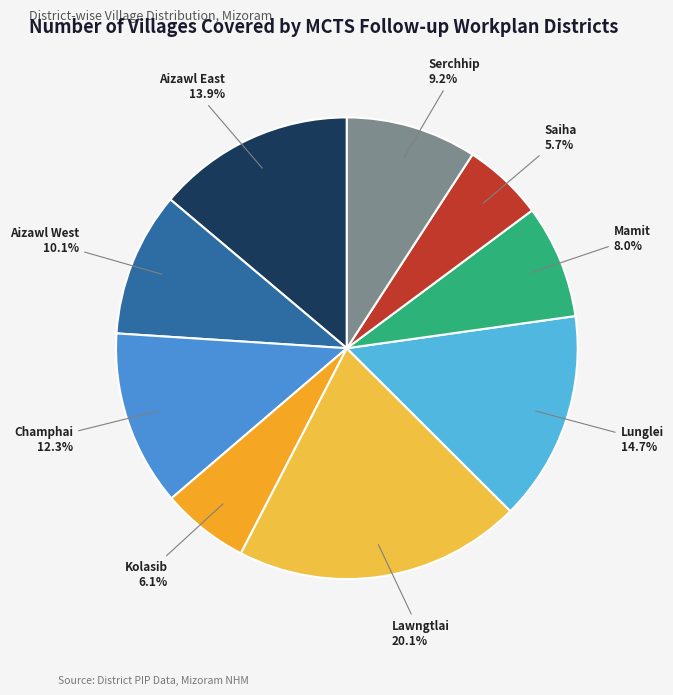

Which has a higher value, Mamit or Aizawl East?

Aizawl East